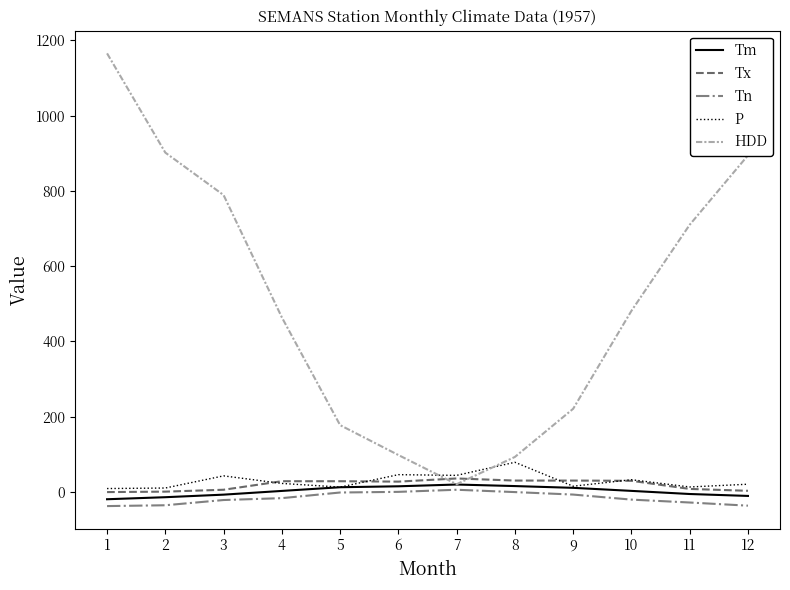

Which series has the largest range (max minus min)?

HDD